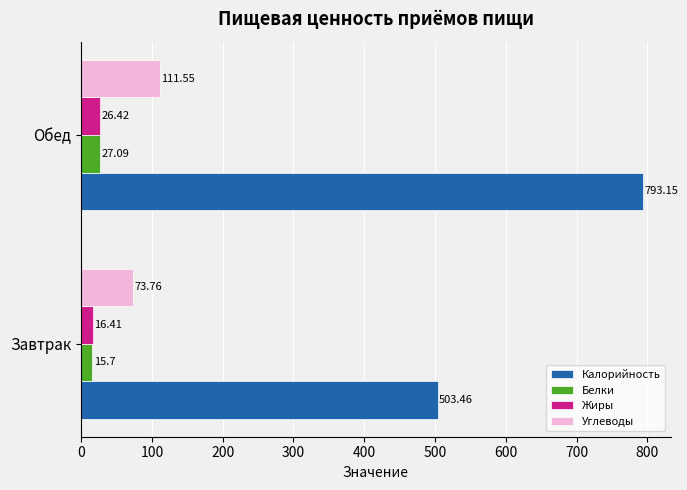

List the series in order of their peak value, highest first.

Калорийность, Углеводы, Белки, Жиры